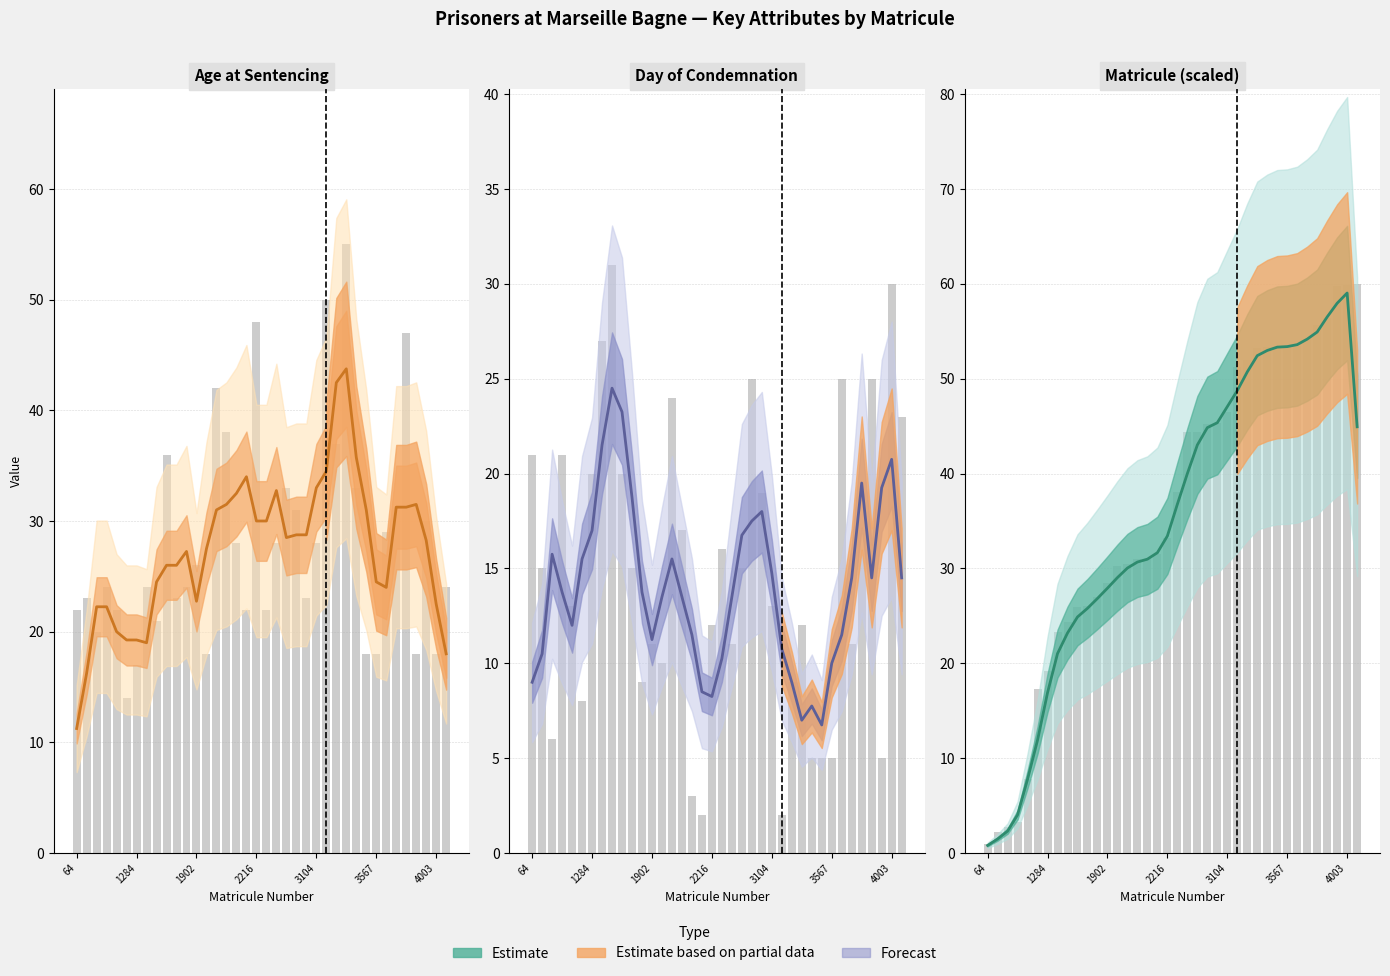

What value does the jour_condamnation series have at 1154?

8.0